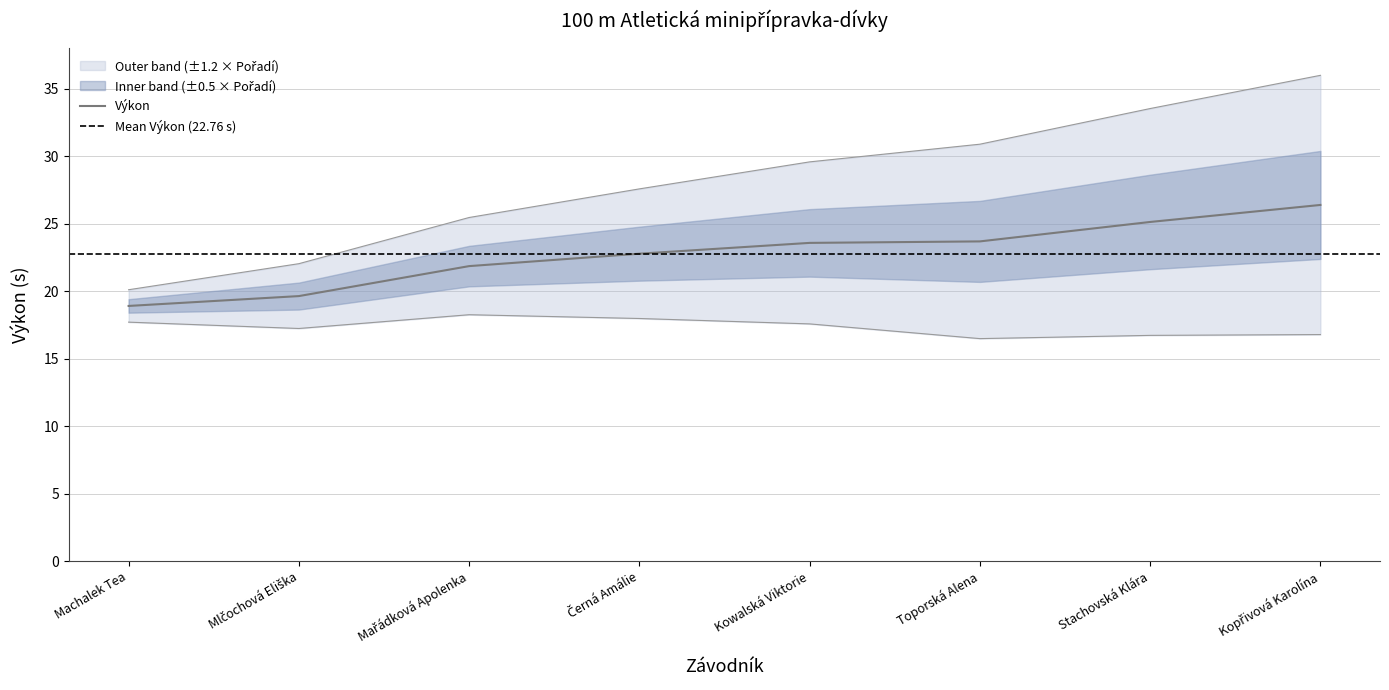

True or false: Pořadí has more than 2 interior local peaks.

False